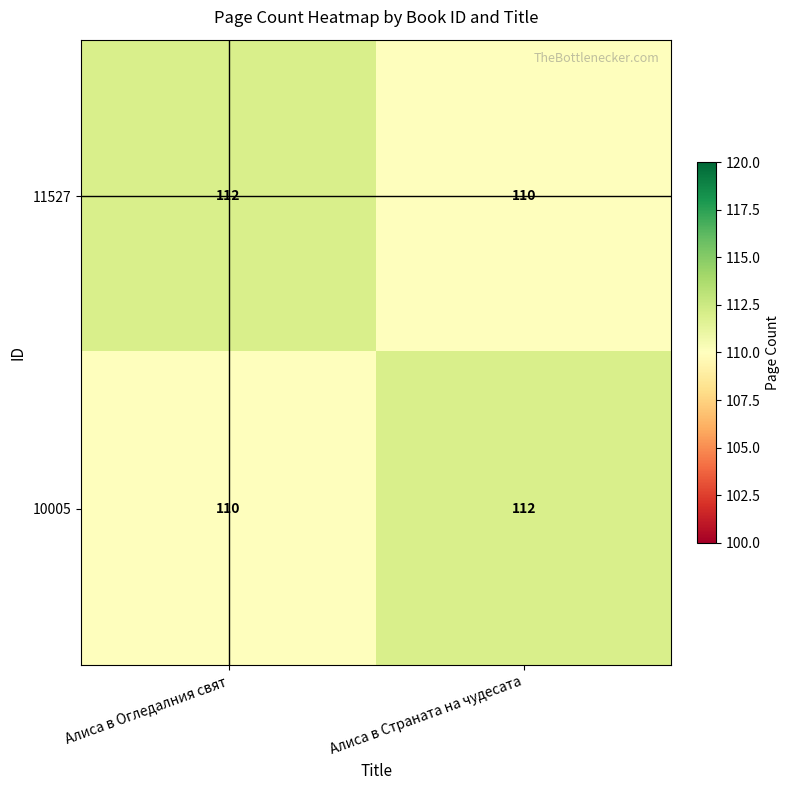

The value of 10005 at Алиса в Страната на чудесата is 196. True or false?

False